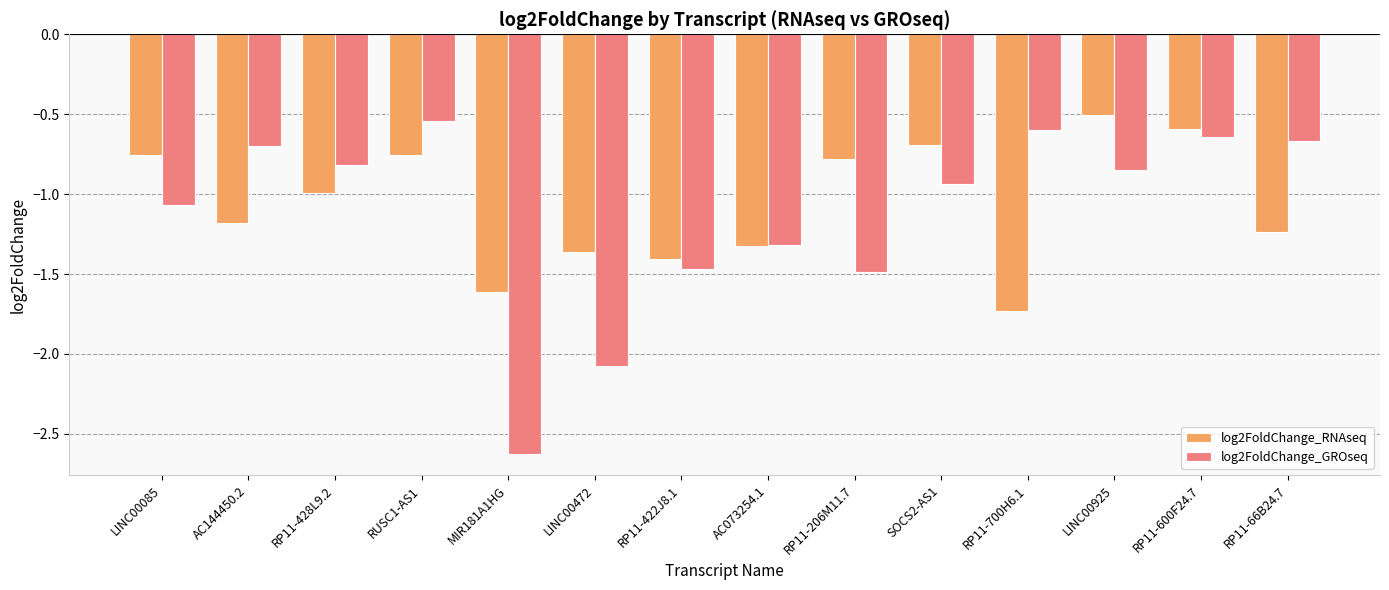

Rank the series by their maximum value, from highest to lowest.

log2FoldChange_RNAseq, log2FoldChange_GROseq